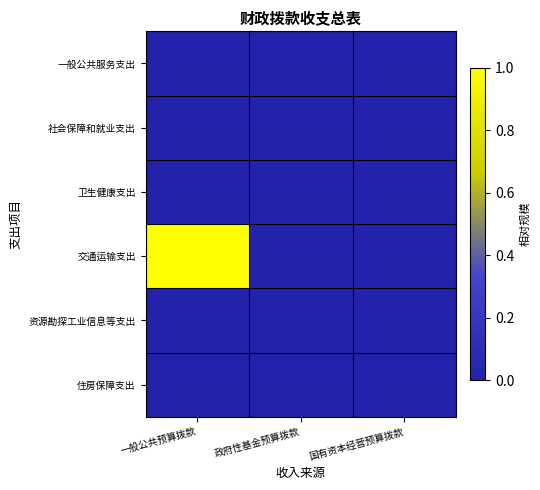

Reading left to right, what are all the values shown in this chart?

一般公共服务支出: 一般公共预算拨款=0.0	政府性基金预算拨款=0.0	国有资本经营预算拨款=0.0
社会保障和就业支出: 一般公共预算拨款=0.0	政府性基金预算拨款=0.0	国有资本经营预算拨款=0.0
卫生健康支出: 一般公共预算拨款=0.0	政府性基金预算拨款=0.0	国有资本经营预算拨款=0.0
交通运输支出: 一般公共预算拨款=1.0	政府性基金预算拨款=0.0	国有资本经营预算拨款=0.0
资源勘探工业信息等支出: 一般公共预算拨款=0.0	政府性基金预算拨款=0.0	国有资本经营预算拨款=0.0
住房保障支出: 一般公共预算拨款=0.0	政府性基金预算拨款=0.0	国有资本经营预算拨款=0.0